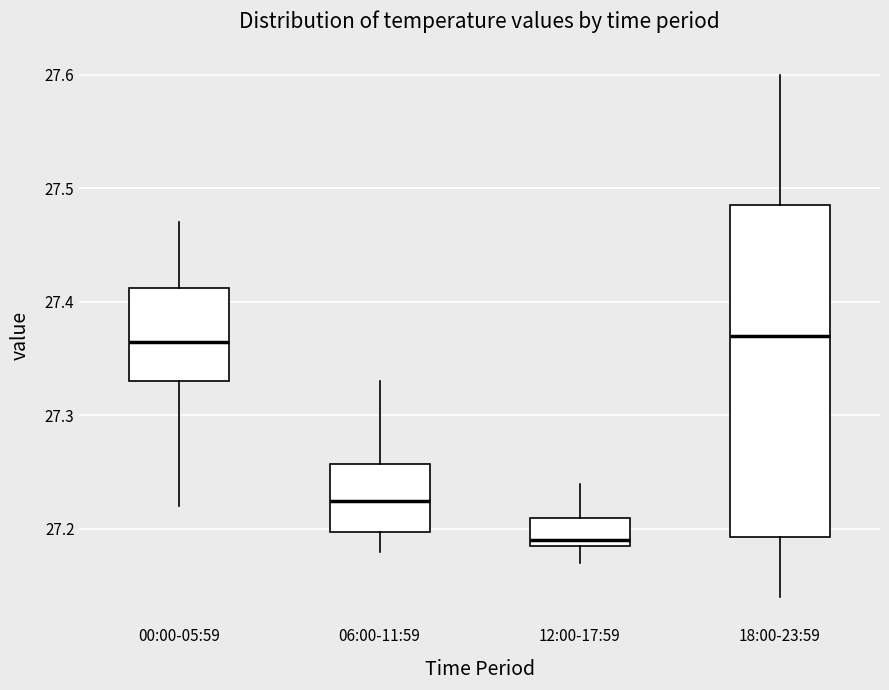

Comparing the boxes themselves (not the whiskers), which one is the tallest?

18:00-23:59